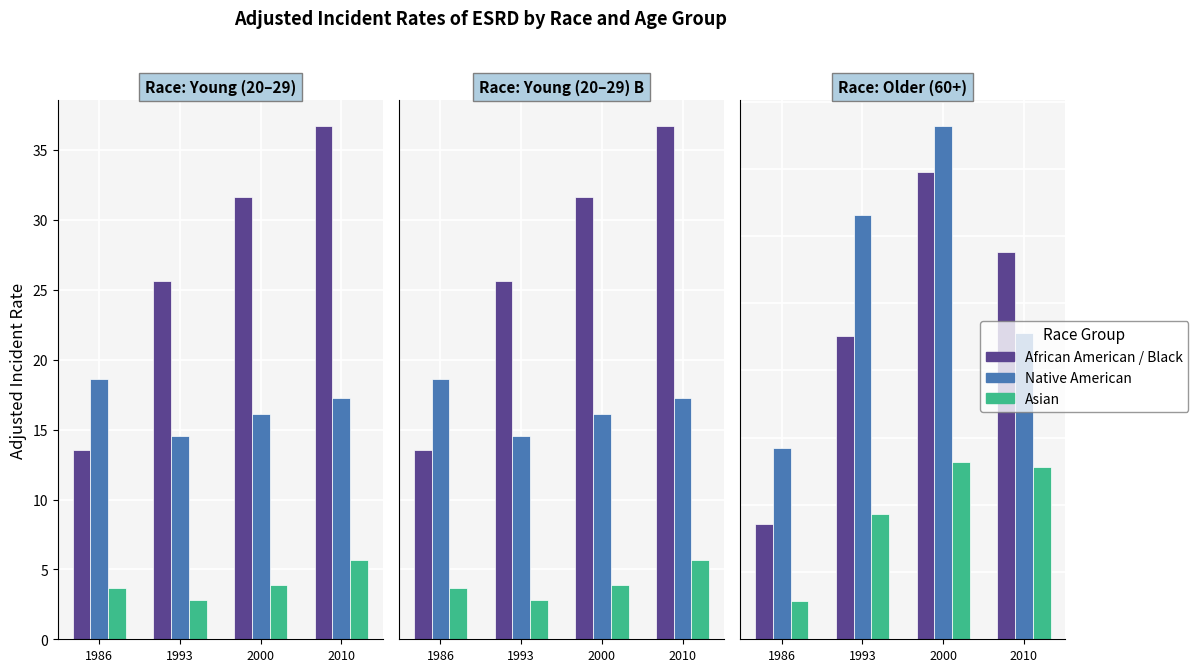

What is the difference between the Native American values at 2010 and 1993?

440.2